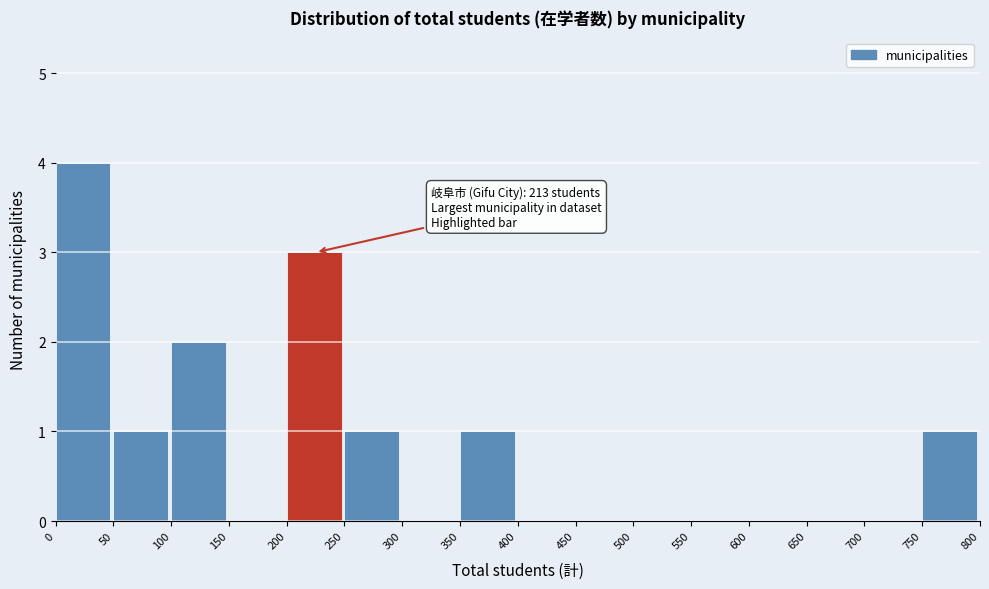

Which range on the x-axis has the tallest bar?

0 to 50